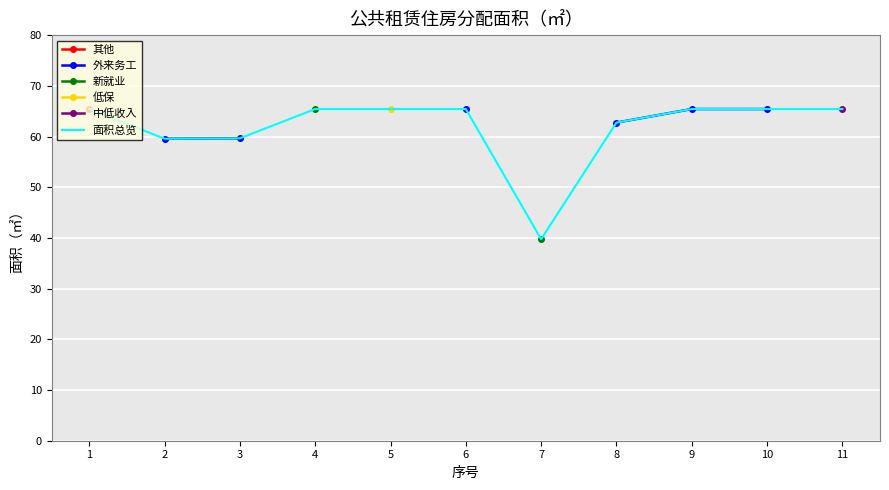

Between 5 and 8, which series saw the biggest shift?

面积总览